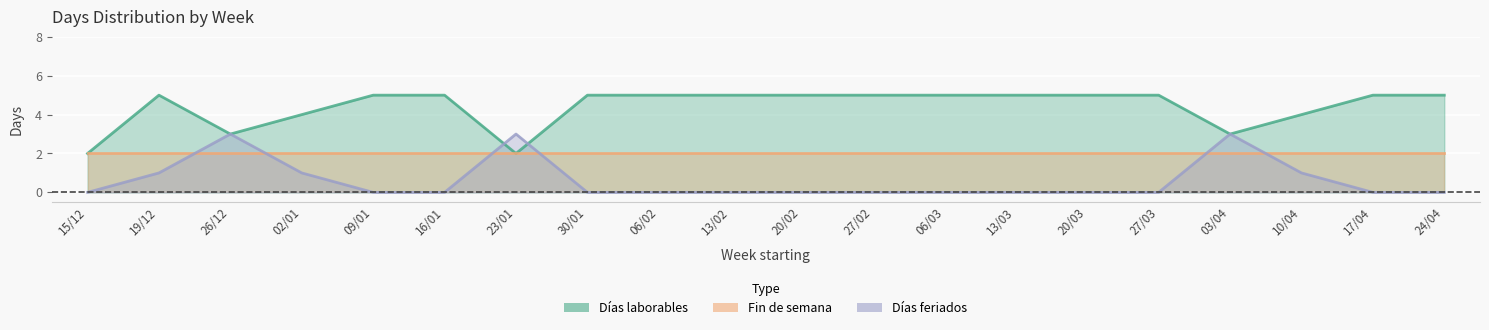

True or false: Días laborables has more than 1 points higher than both neighbors.

False